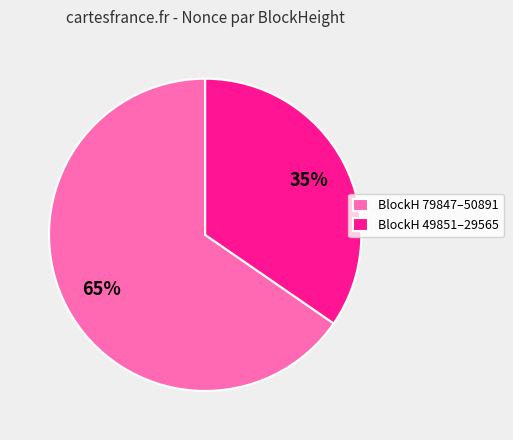

Rank the categories by value from highest to lowest.

BlockH 79847–50891, BlockH 49851–29565